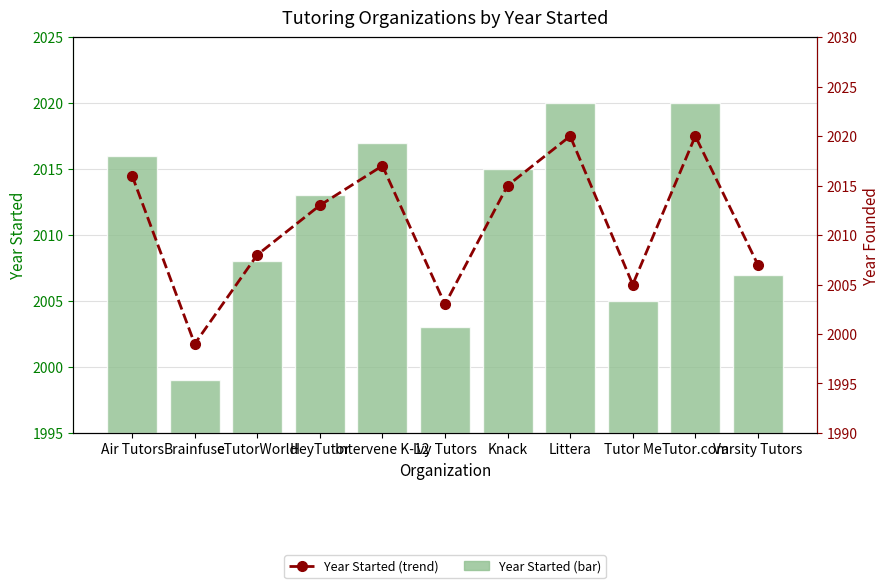

Which category has the lowest value in the Year Started series?

Brainfuse